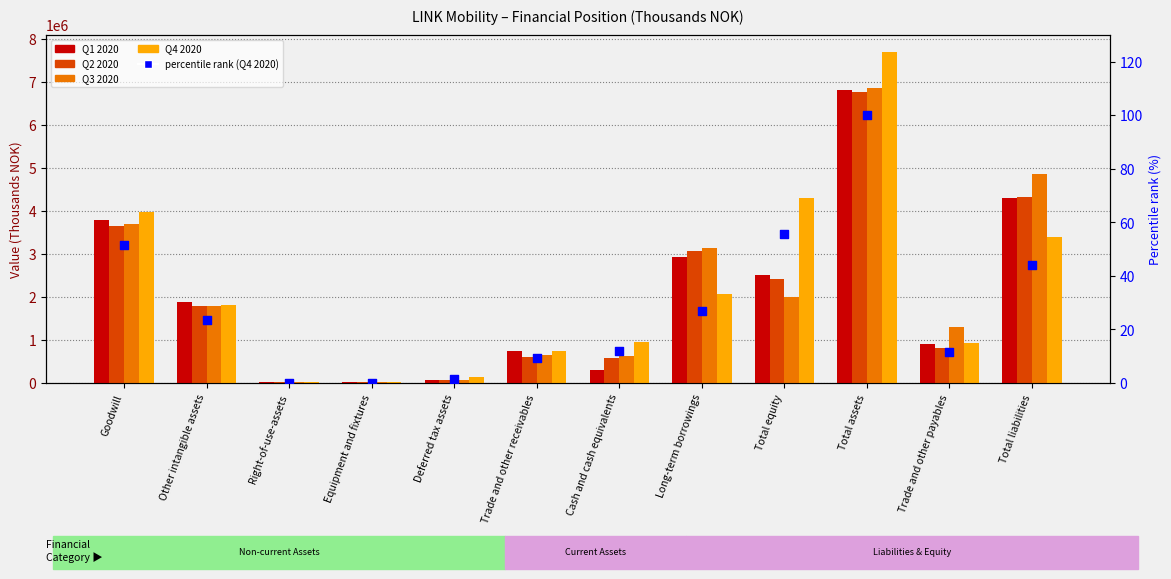

At which category is the sum across all series the highest?

Total assets